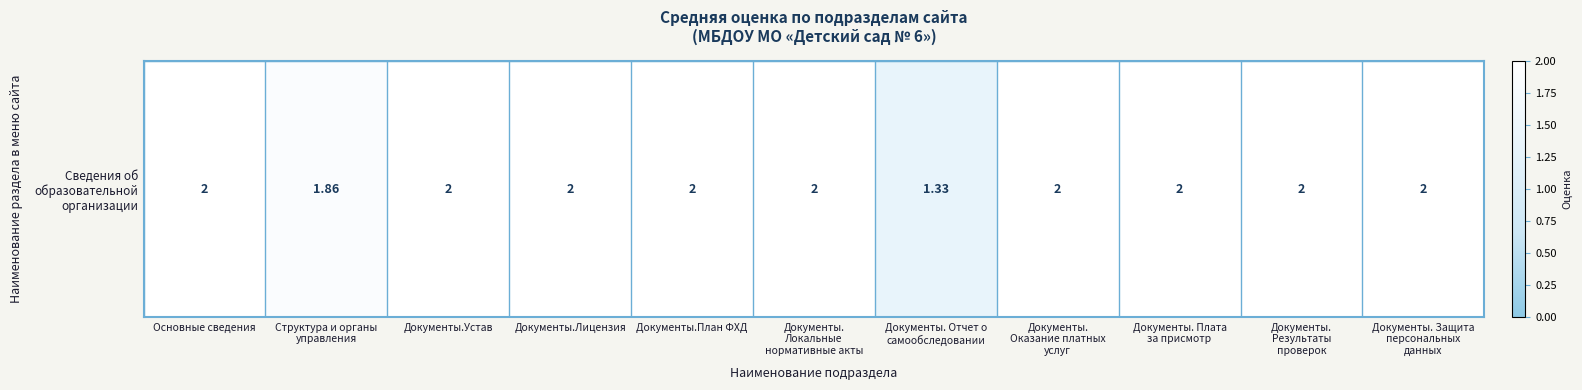

What is the difference between the maximum and minimum values?

0.7